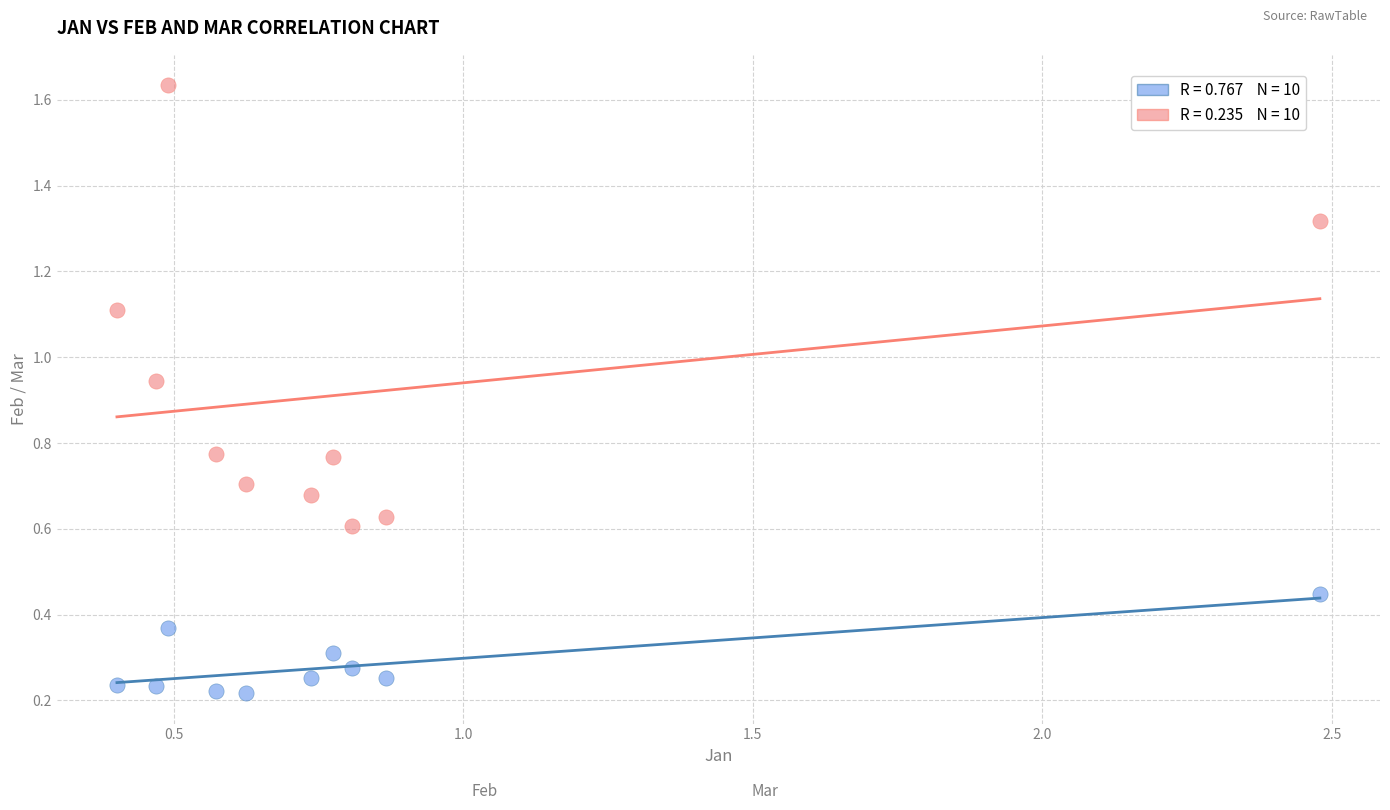

Across all data points, what is the range of Y values (max minus min)?

1.4